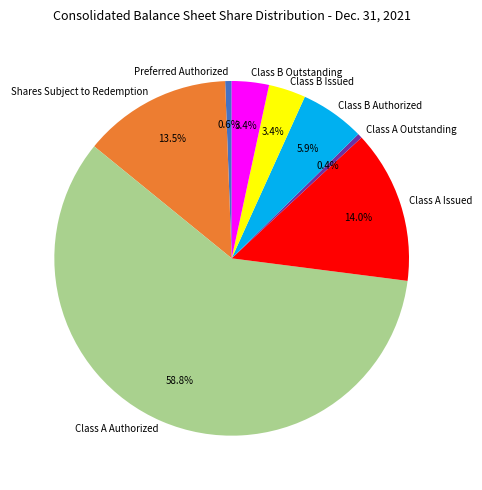

To the nearest percent, what is the combined percentage of Preferred Authorized and Class A Issued?

15%